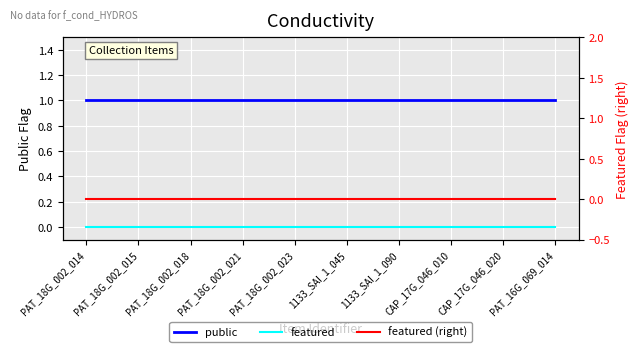

How many lines are shown in the chart?

3